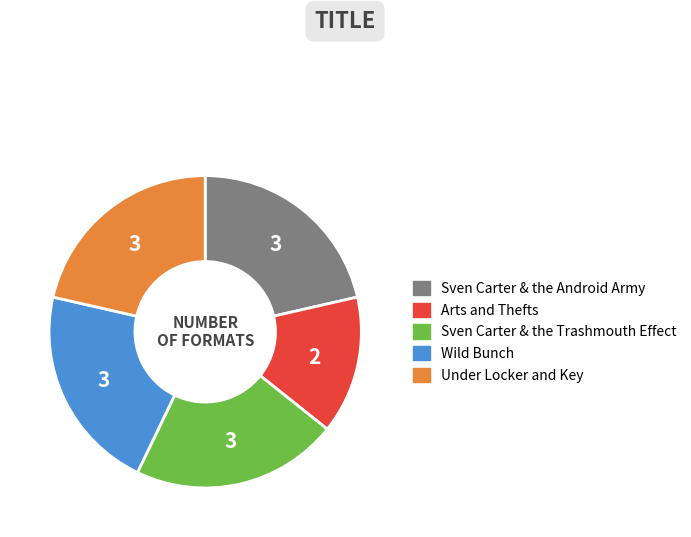

How many segments does this pie chart have?

5